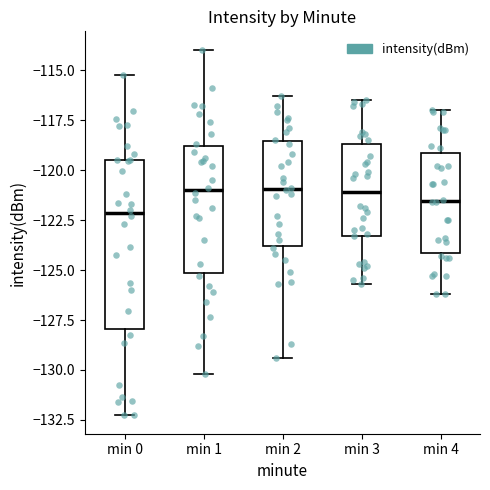

Reading left to right, read every box against the y-axis: the position of its median line, the range the box covers, and the ends of its whiskers. The values are not printed on the chart, so give them approximately, as read against the axis.

min 0: median -122.0, box -128.0 to -119.5, whiskers -132.5 to -115.0
min 1: median -121.0, box -125.0 to -119.0, whiskers -130.0 to -114.0
min 2: median -121.0, box -124.0 to -118.5, whiskers -129.5 to -116.5
min 3: median -121.0, box -123.5 to -118.5, whiskers -125.5 to -116.5
min 4: median -121.5, box -124.0 to -119.0, whiskers -126.0 to -117.0